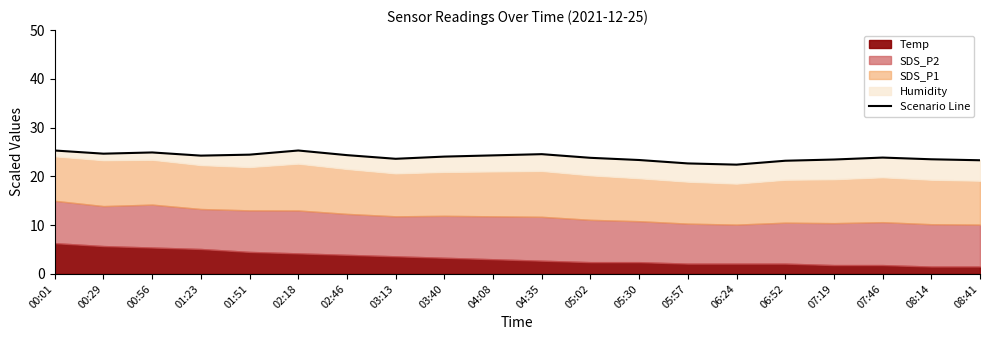

What is the sum of all values?

479.2